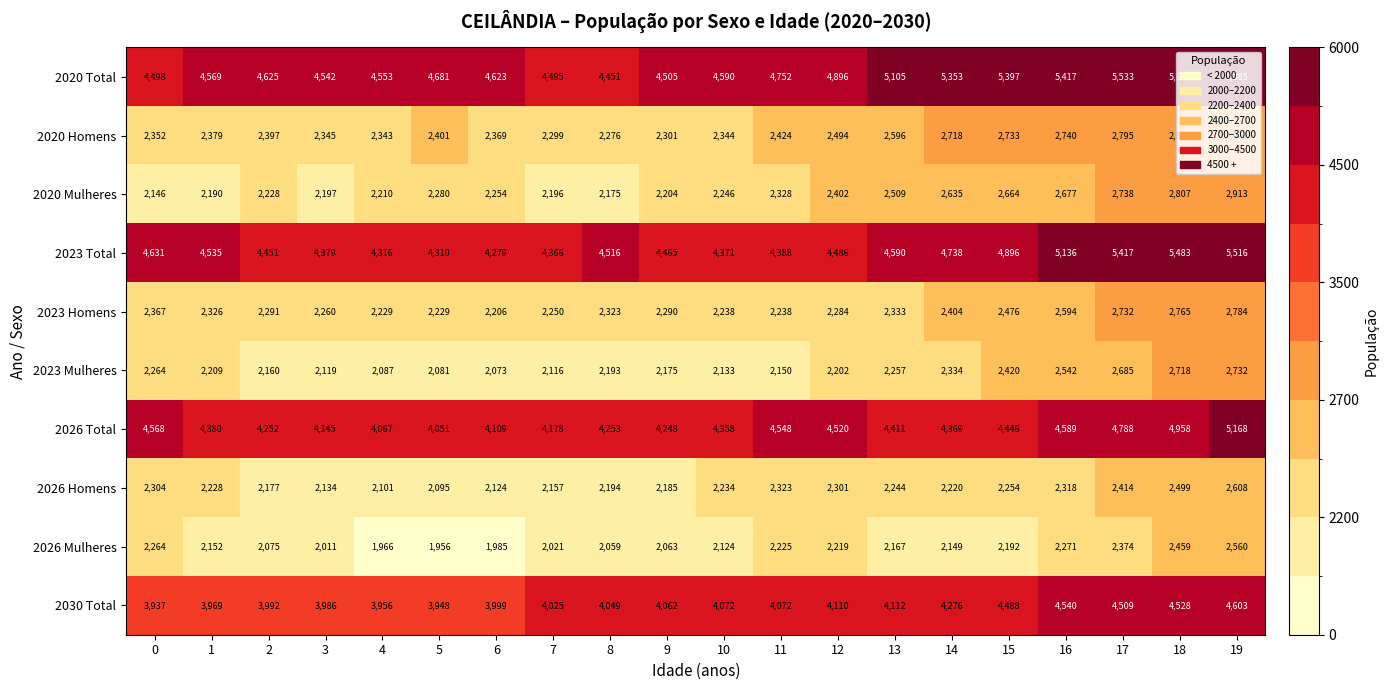

Which category has the lowest value in the 2020 Homens series?

8